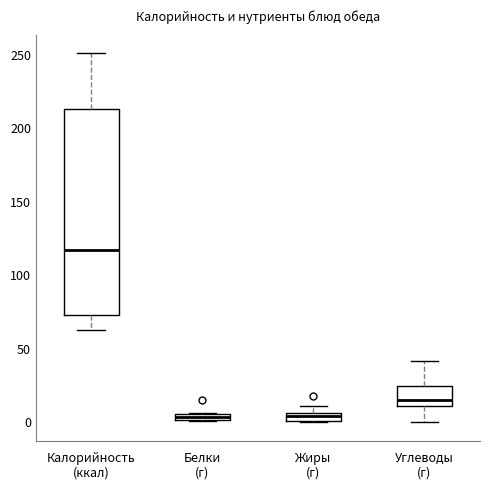

Which box's median line is the highest?

Калорийность (ккал)